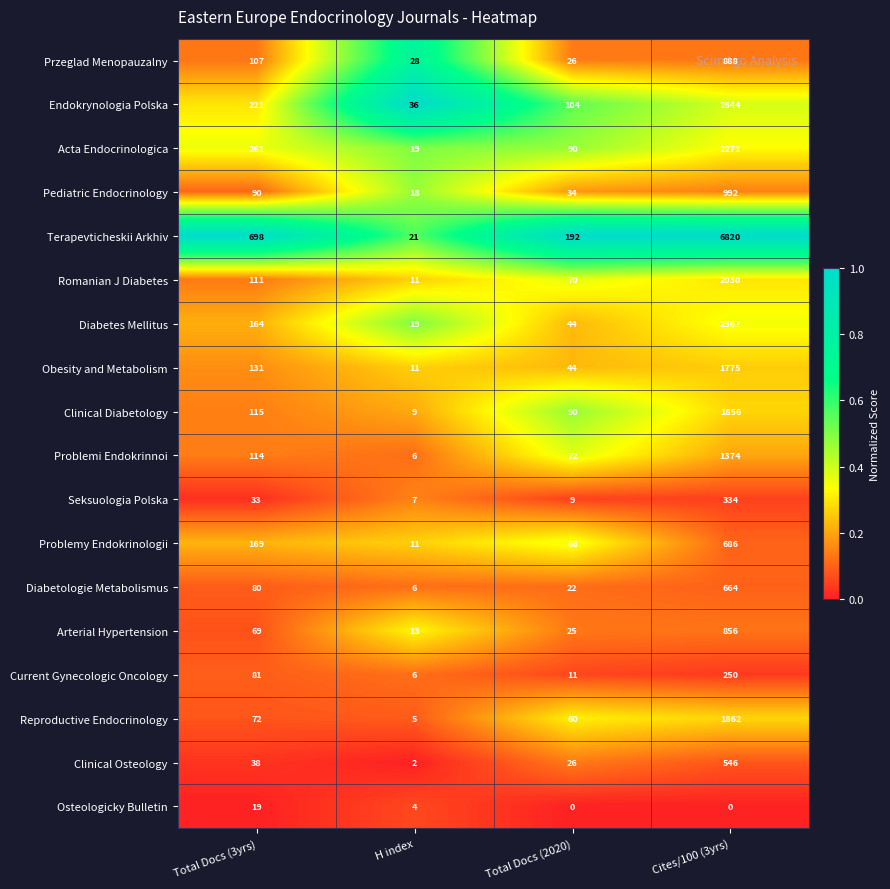

At how many categories does at least one series exceed 0?

4